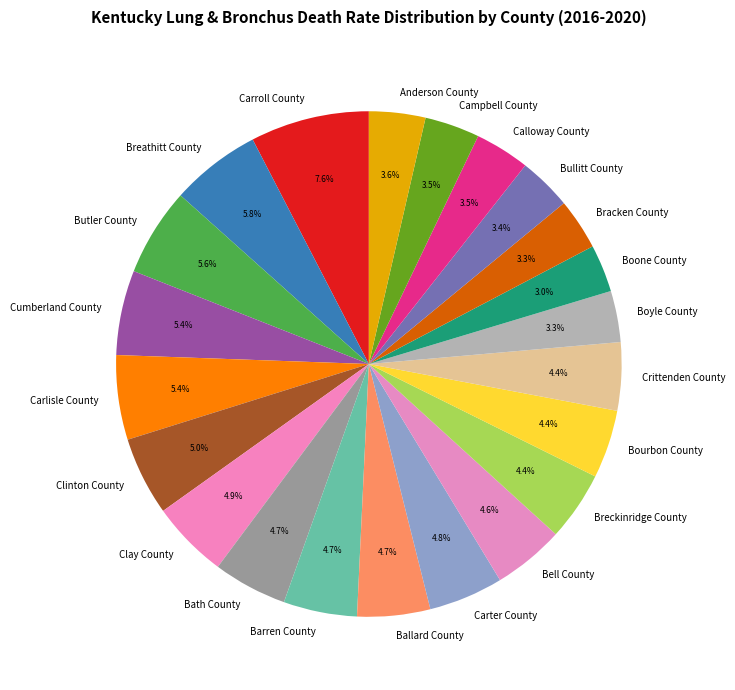

How many slices are in this pie chart?

22